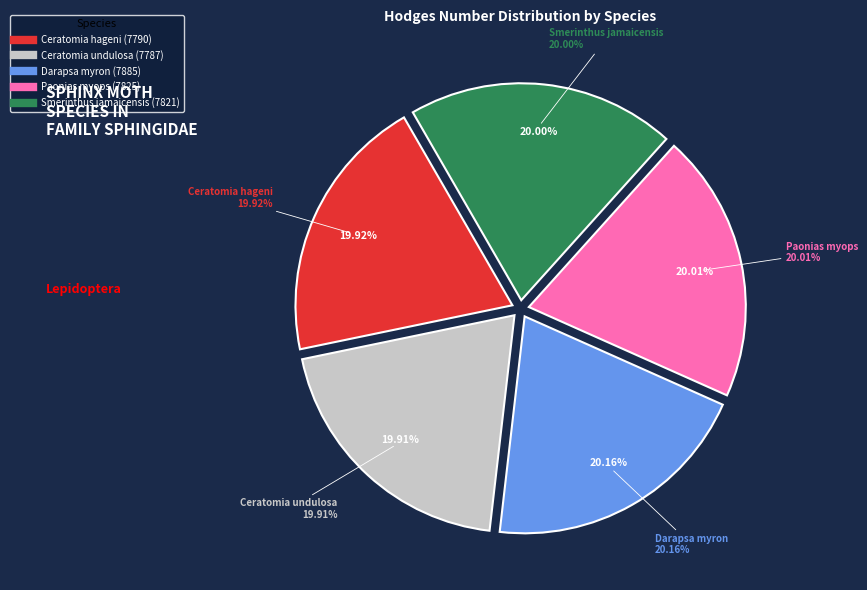

Which slice is the largest?

Darapsa myron